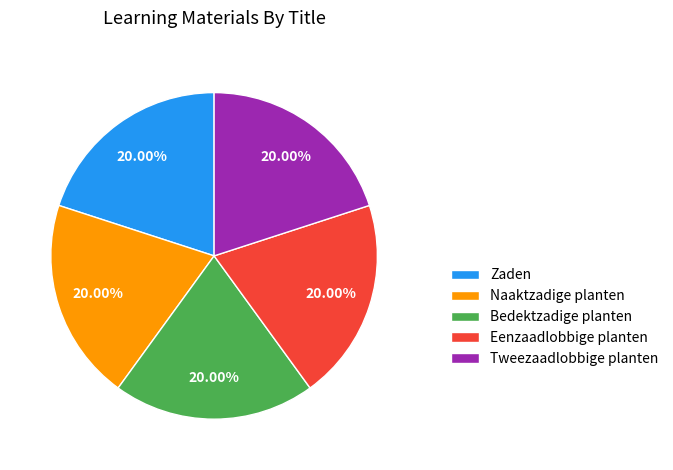

What percentage is the Zaden slice, to the nearest percent?

20%